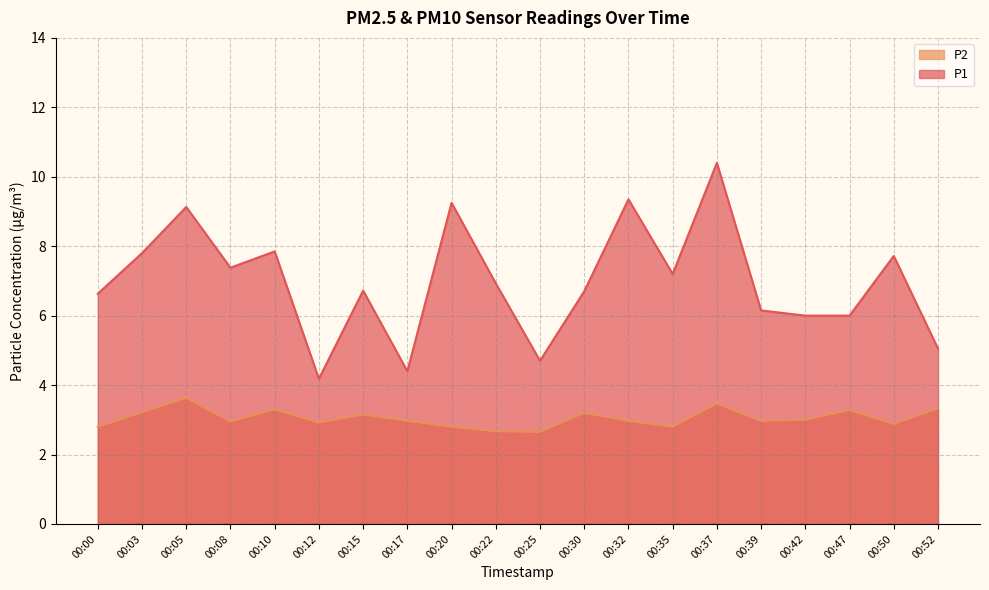

Reading left to right, what are all the values shown in this chart?

P1: 6.6	7.8	9.1	7.4	7.8	4.2	6.7	4.4	9.2	6.9	4.7	6.7	9.3	7.2	10.4	6.2	6.0	6.0	7.7	5.0
P2: 2.8	3.2	3.6	3.0	3.3	2.9	3.1	3.0	2.8	2.7	2.6	3.2	3.0	2.8	3.5	3.0	3.0	3.3	2.9	3.3